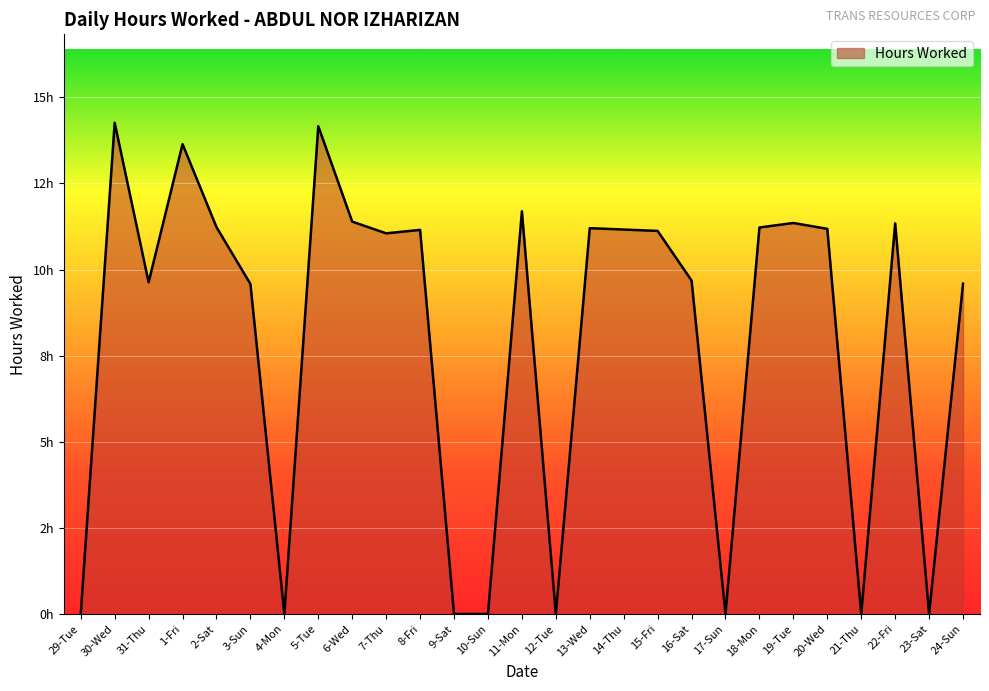

Does the chart have visible grid lines?

Yes